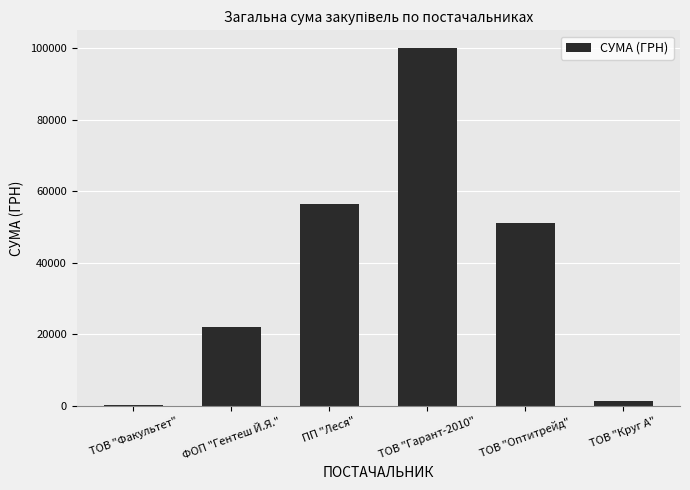

What is the sum of all values?

231551.6